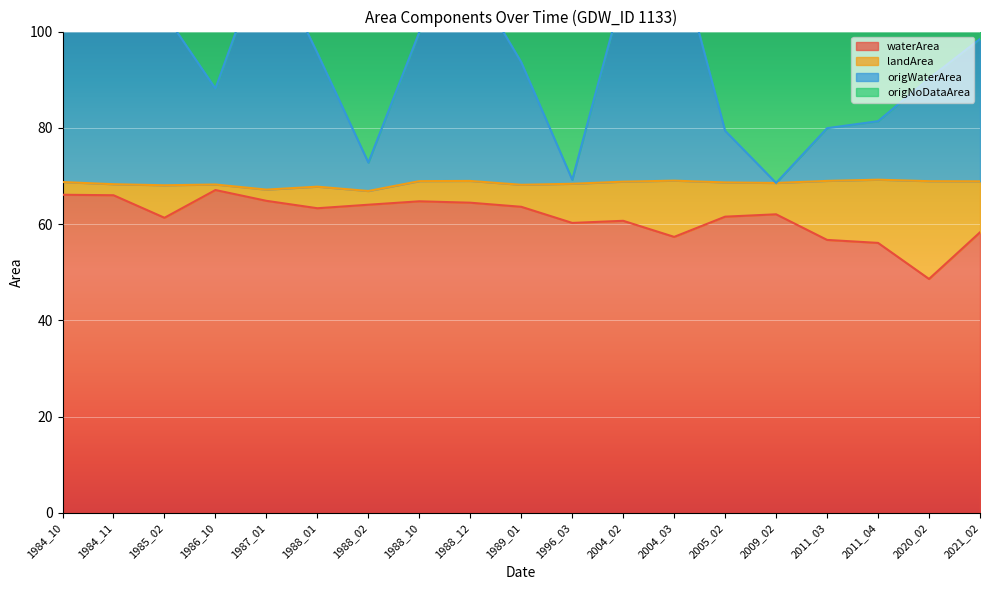

Which category has the lowest value in the waterArea series?

2020_02